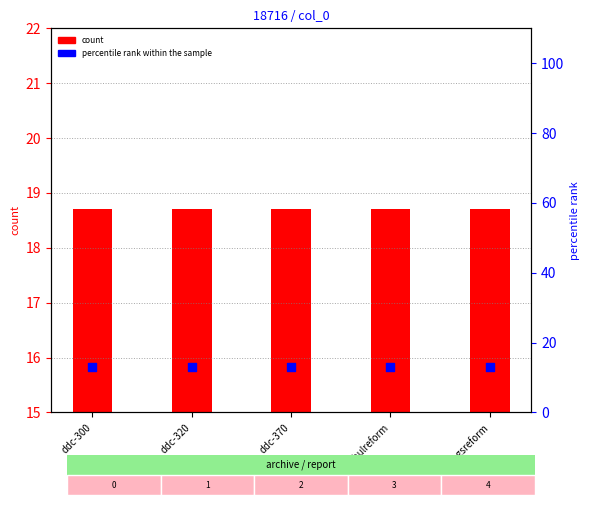

At which category is the sum across all series the highest?

ddc-300